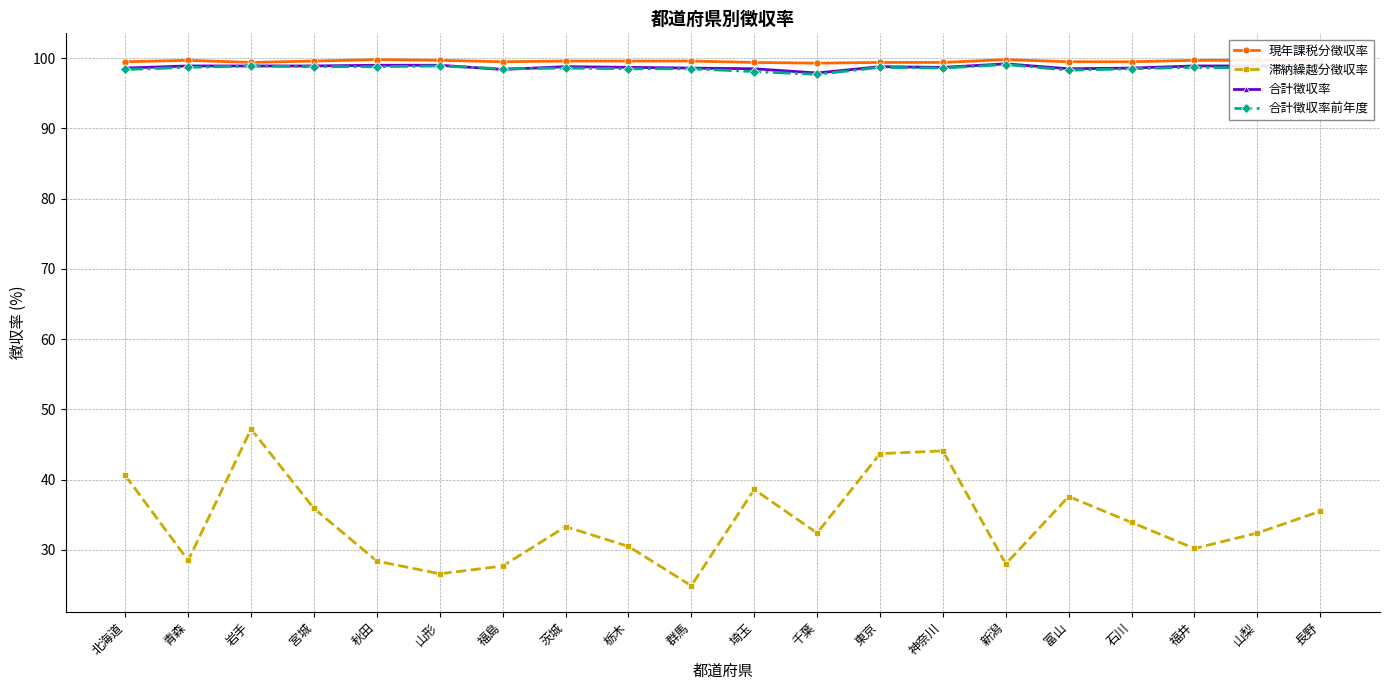

Is it true that 合計徴収率 equals 31.9 at 埼玉?

False